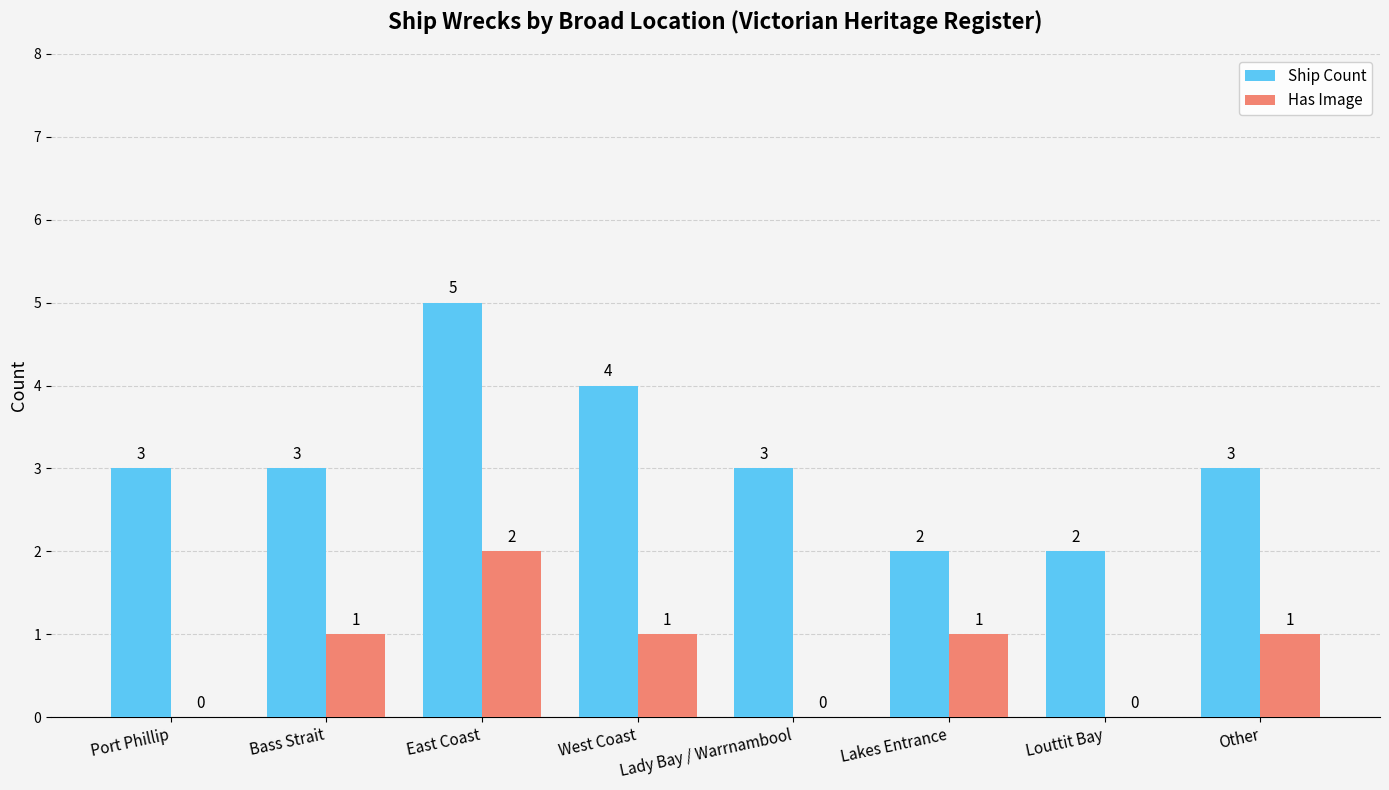

Which series has the largest total across all categories?

Ship Count